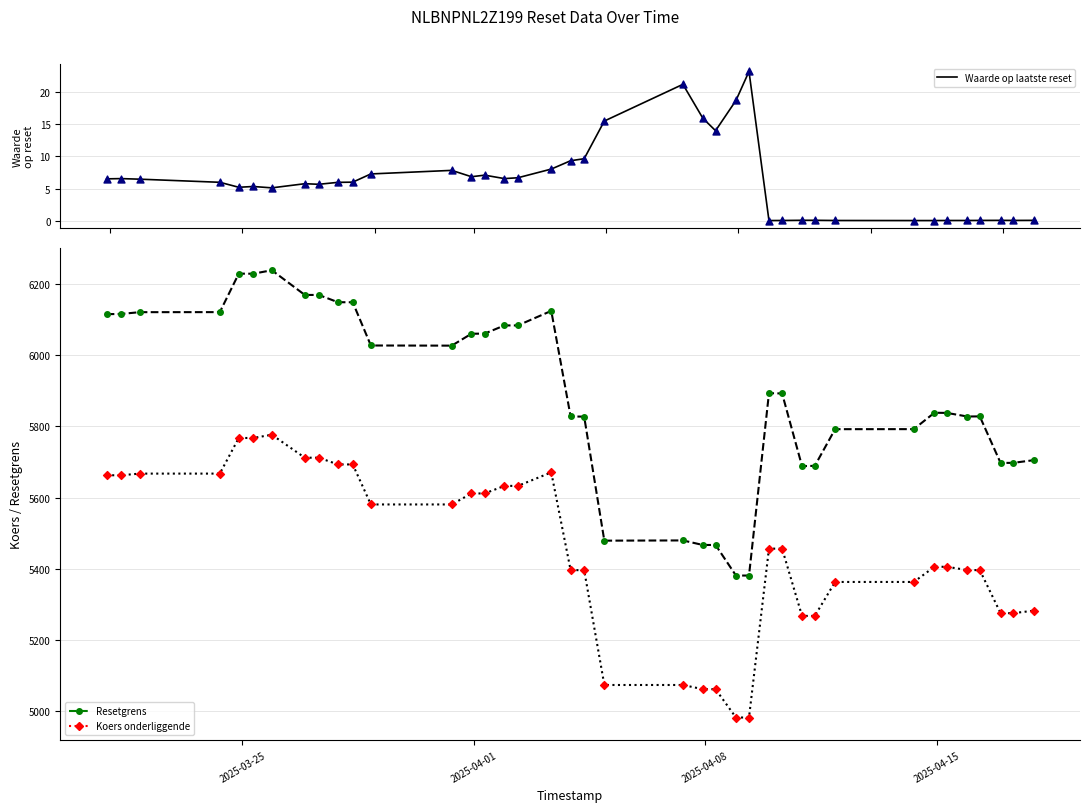

Which series has the largest Y range (max minus min)?

Resetgrens